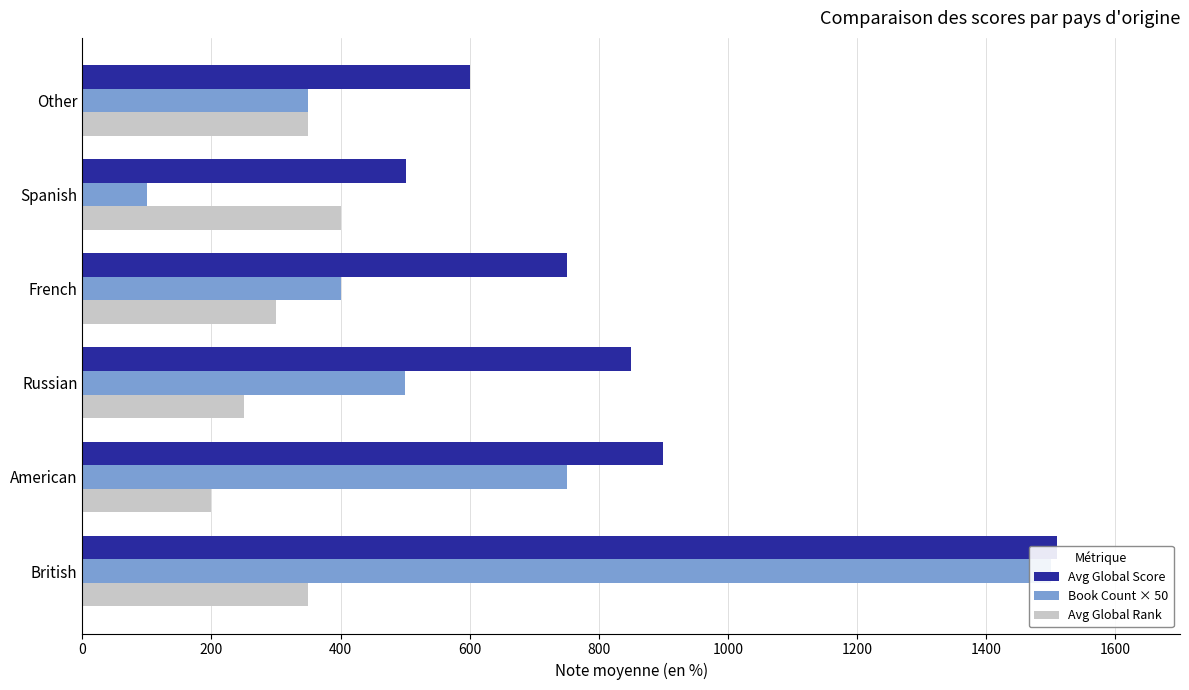

What value does the Avg Global Score series have at Russian, to the nearest 100?

800